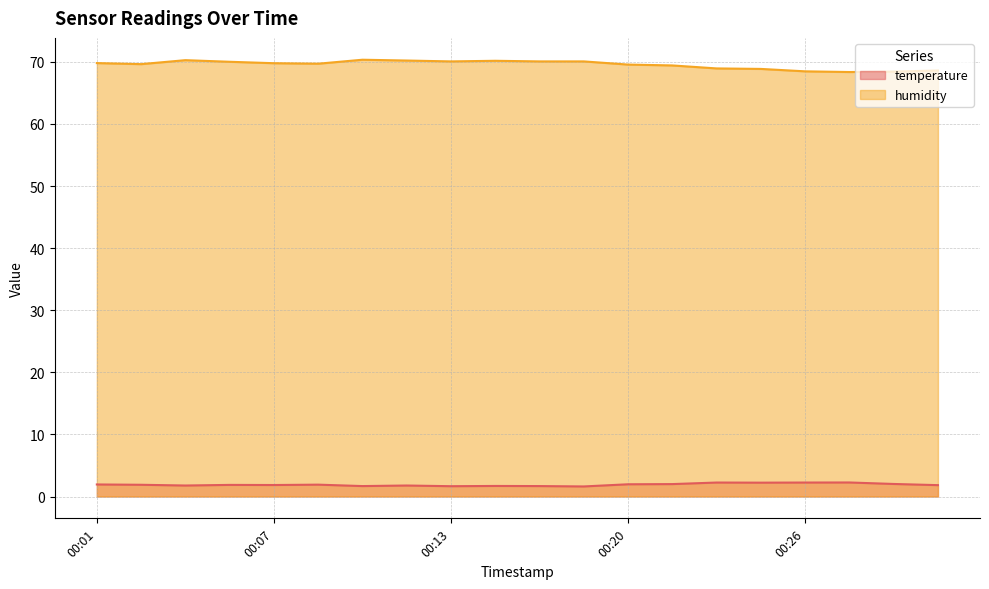

True or false: humidity has a value of 100.4 at 00:24.

False